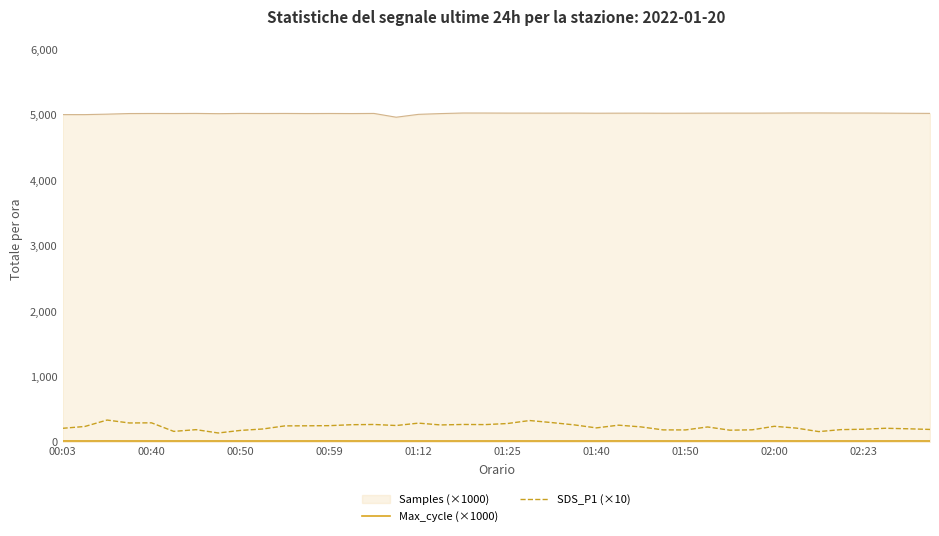

Which series has the largest total across all categories?

Samples (×1000)